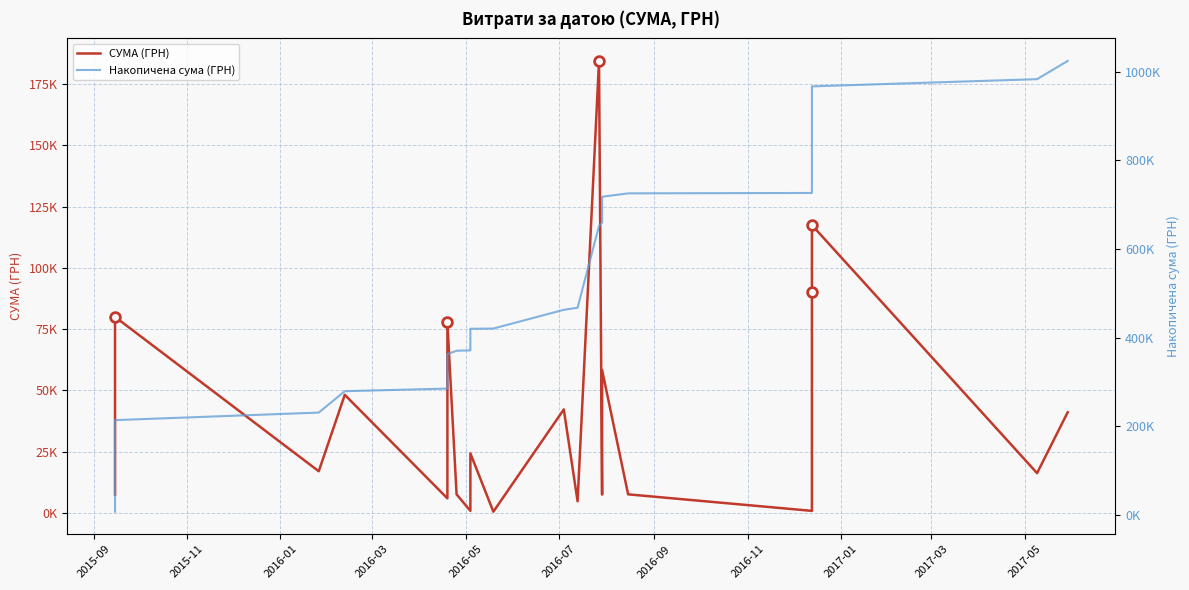

What position from the left is 2016-03?

4